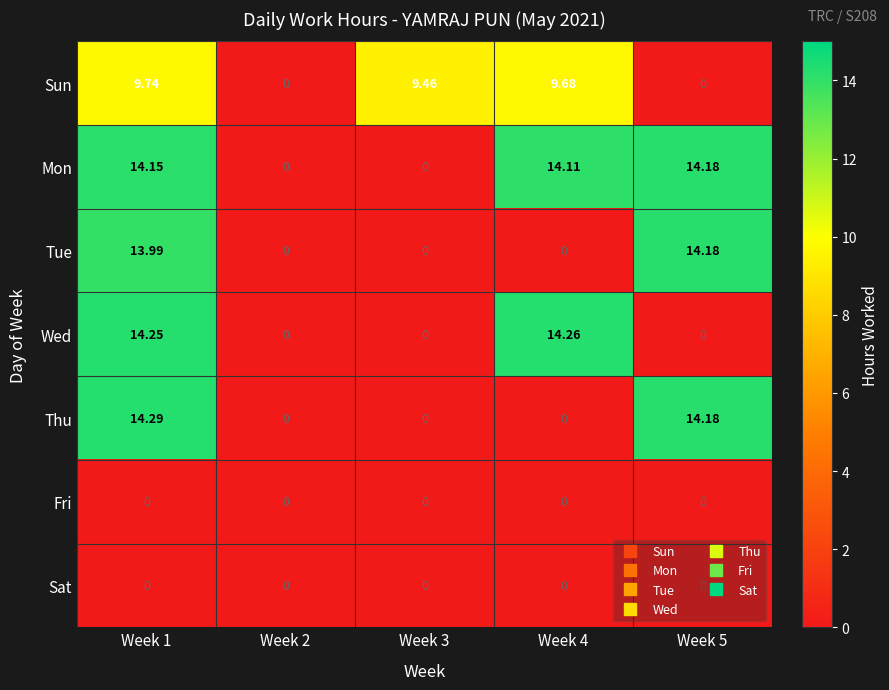

Which series has the largest total across all categories?

Mon